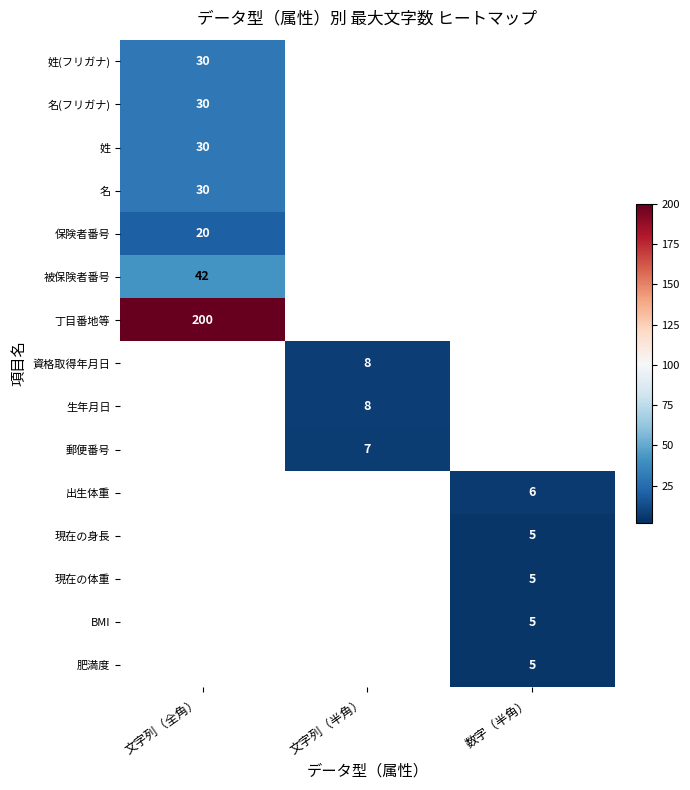

The 姓(フリガナ) series shows 49 at 文字列（全角）. True or false?

False